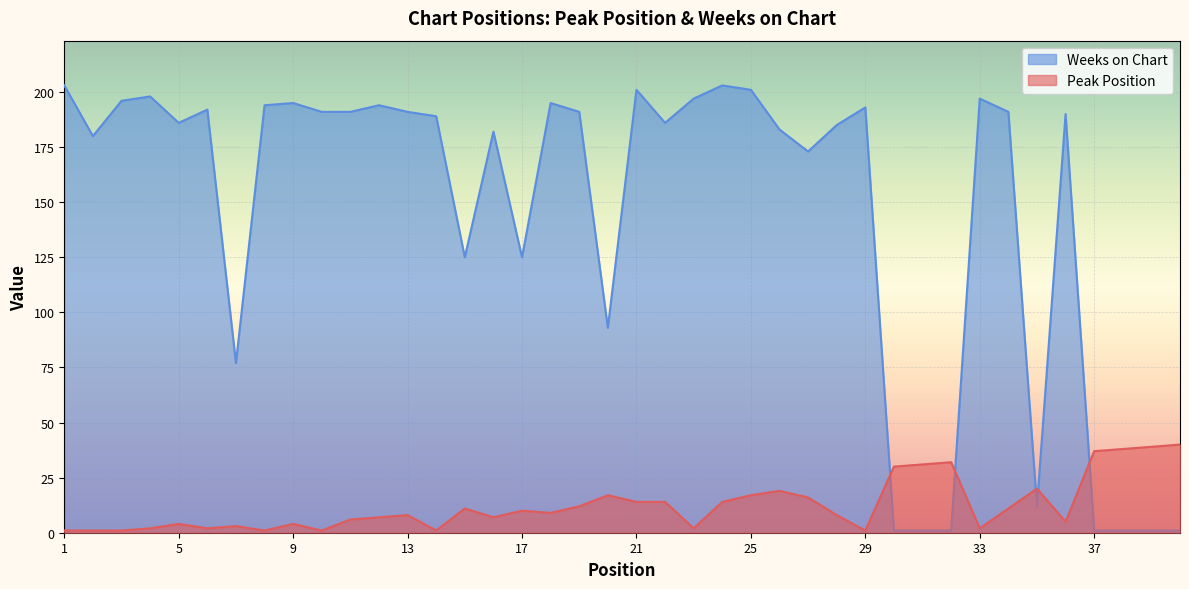

What is the value of the Weeks on Chart point at the 38th from the left?

1